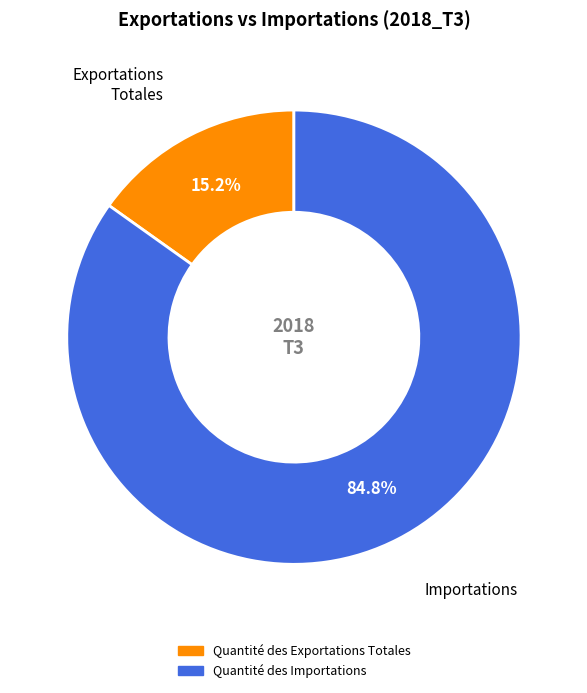

Rank the categories by value from lowest to highest.

Quantité des Exportations Totales, Quantité des Importations